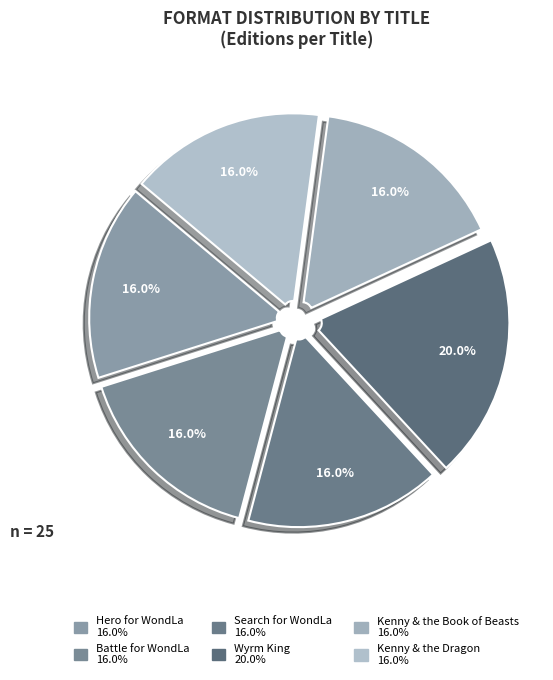

The Battle for WondLa slice represents 16% of the pie. True or false?

True